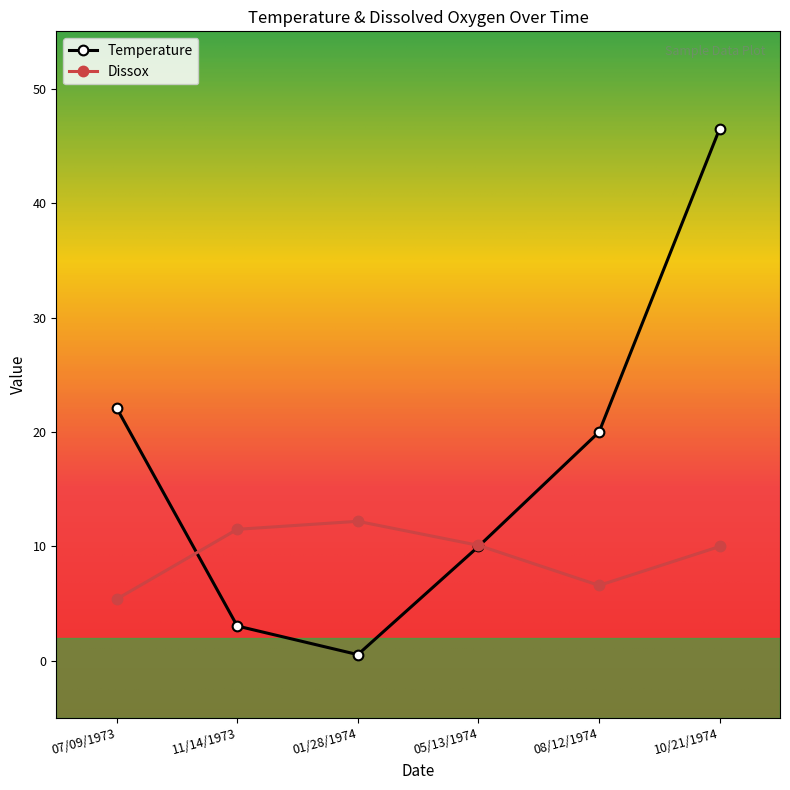

Rank the series by their average value, from lowest to highest.

Dissox, Temperature